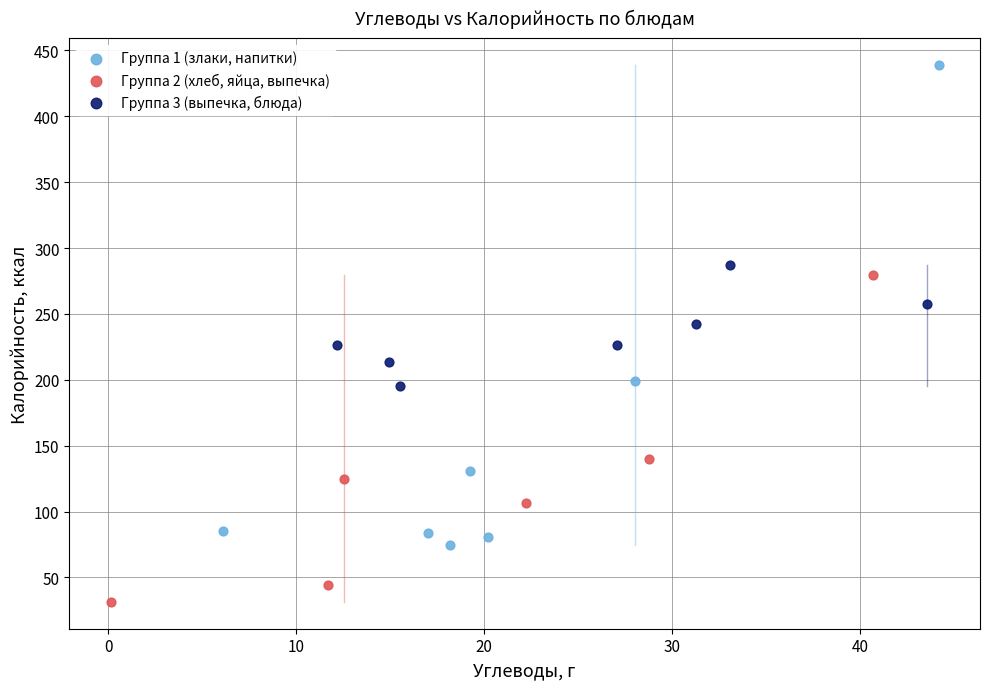

Which series reaches the maximum Y coordinate?

Группа 1 (злаки, напитки)